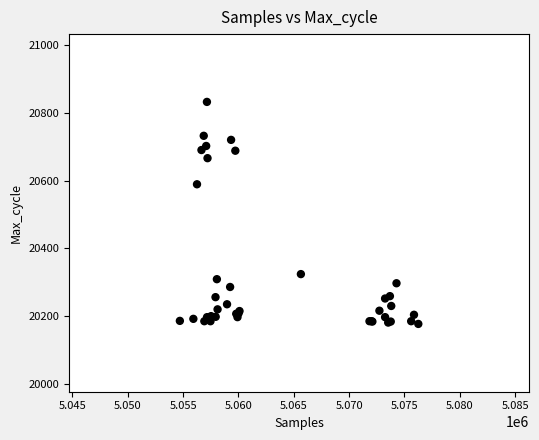

What Y value in the scatter plot is closest to 20504?

20589